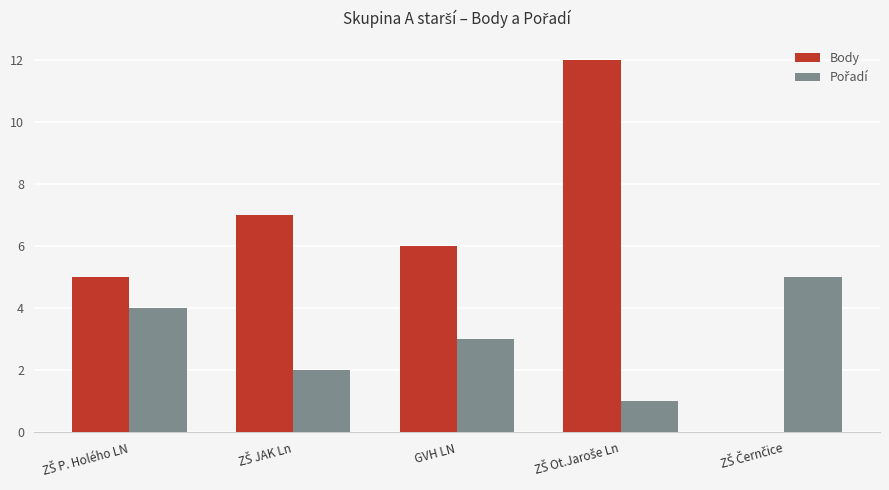

What is the average value of the Body series?

6